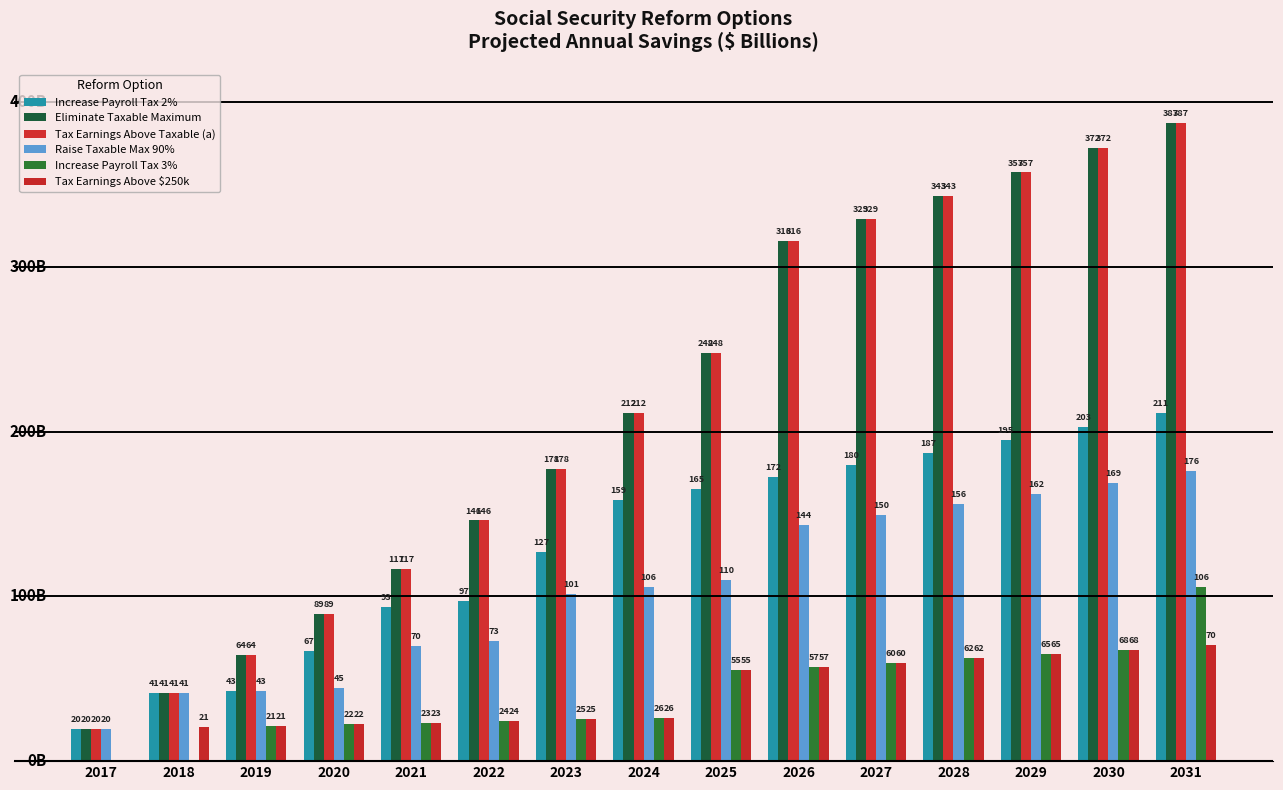

Does the chart contain stacked bars?

No